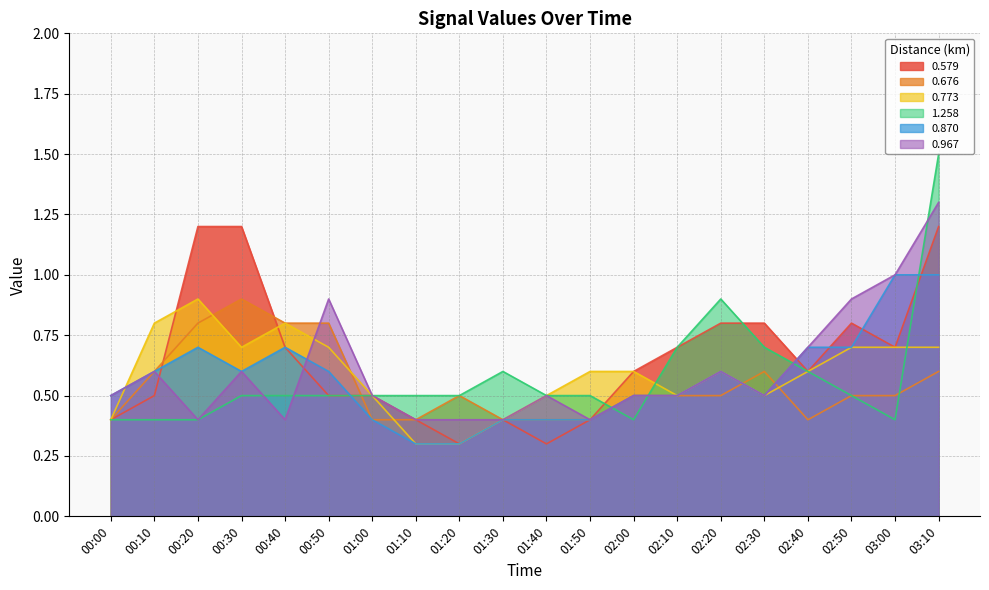

In 0.967, how many points are higher than both neighbors (excluding endpoints)?

5